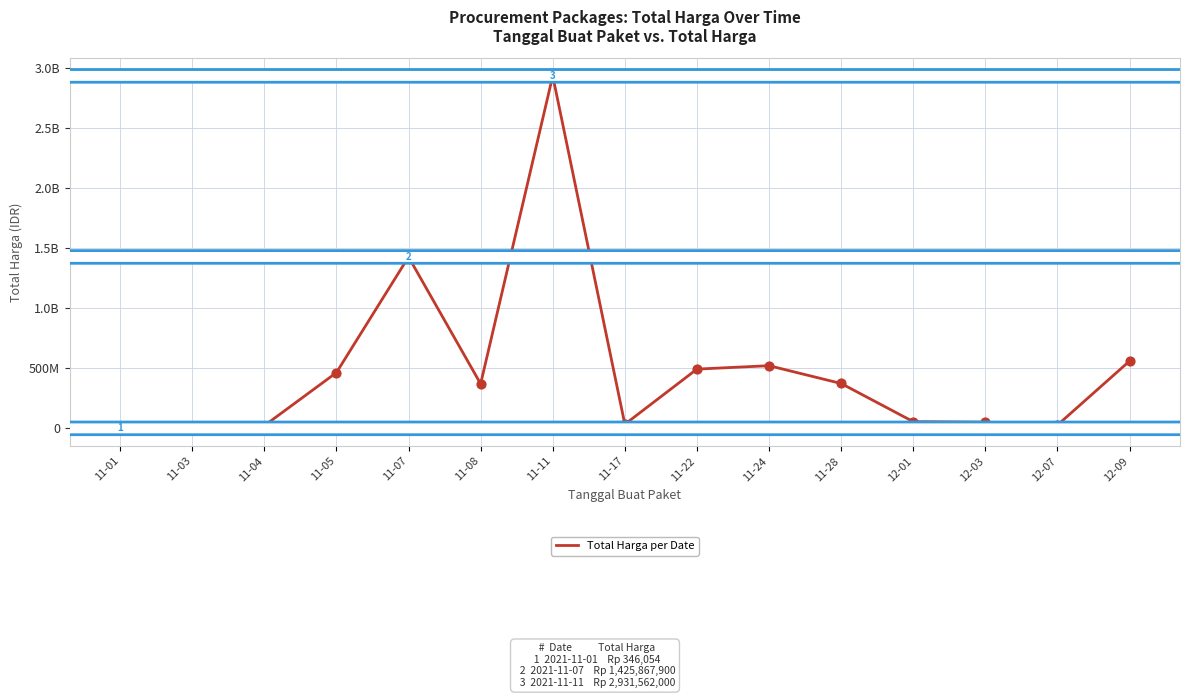

What is the change in value from 11-04 to 11-07?

+1403191625.0